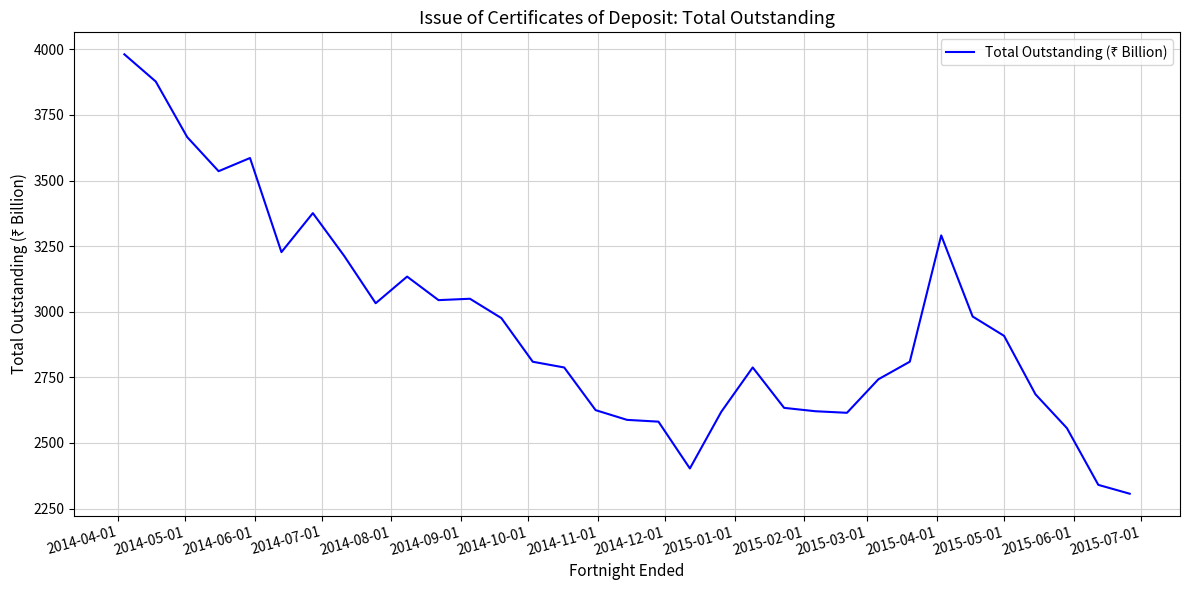

What is the difference between the maximum and minimum values?

1674.4